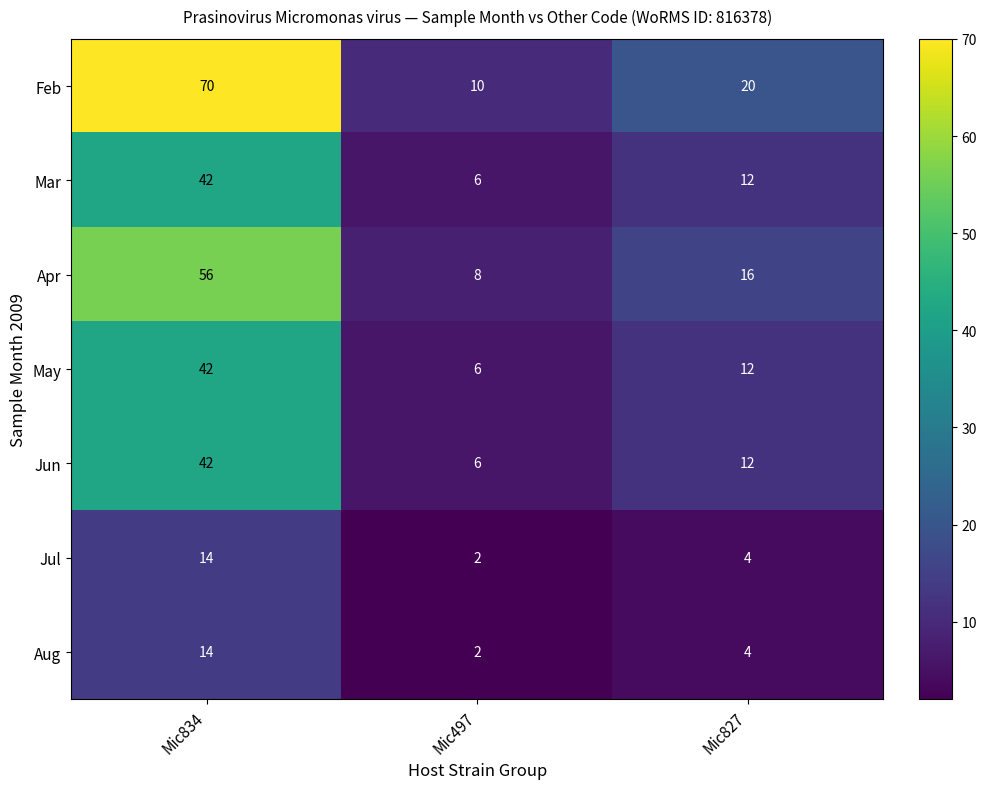

What is the average value of the Jul series?

7